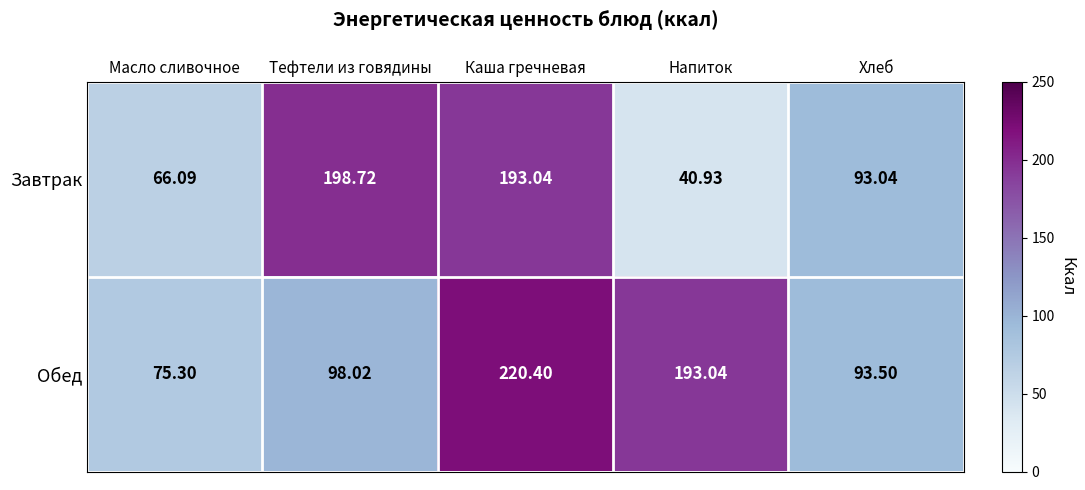

Which category has the highest value in the Обед series?

Каша гречневая